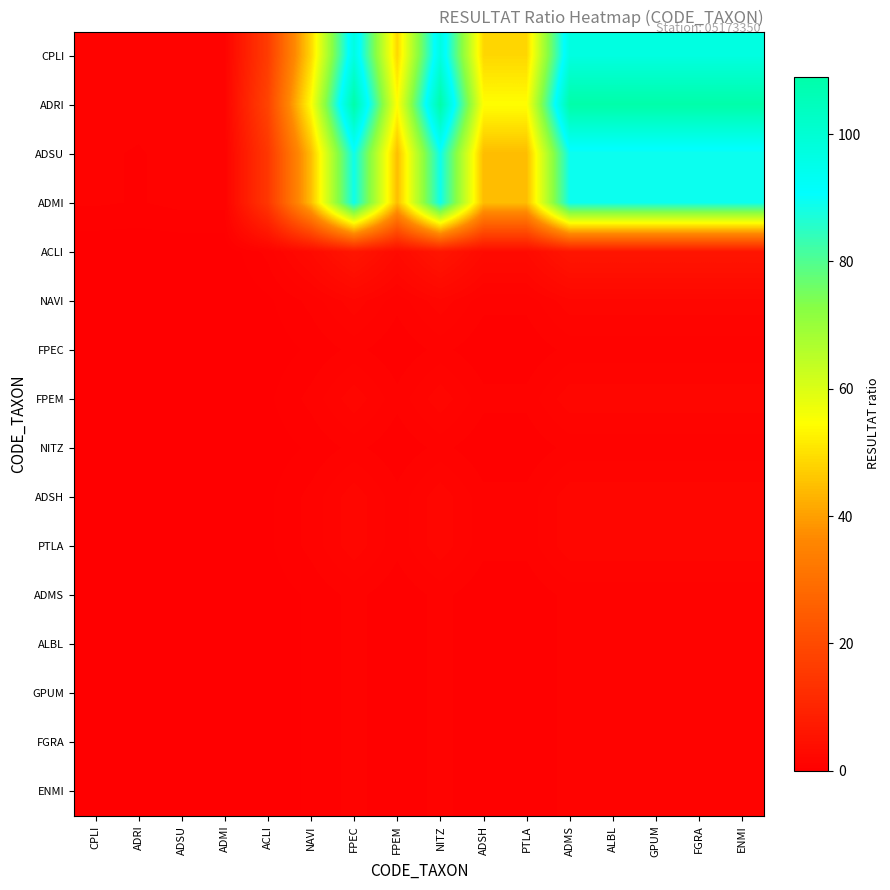

Which series has the largest total across all categories?

ADRI